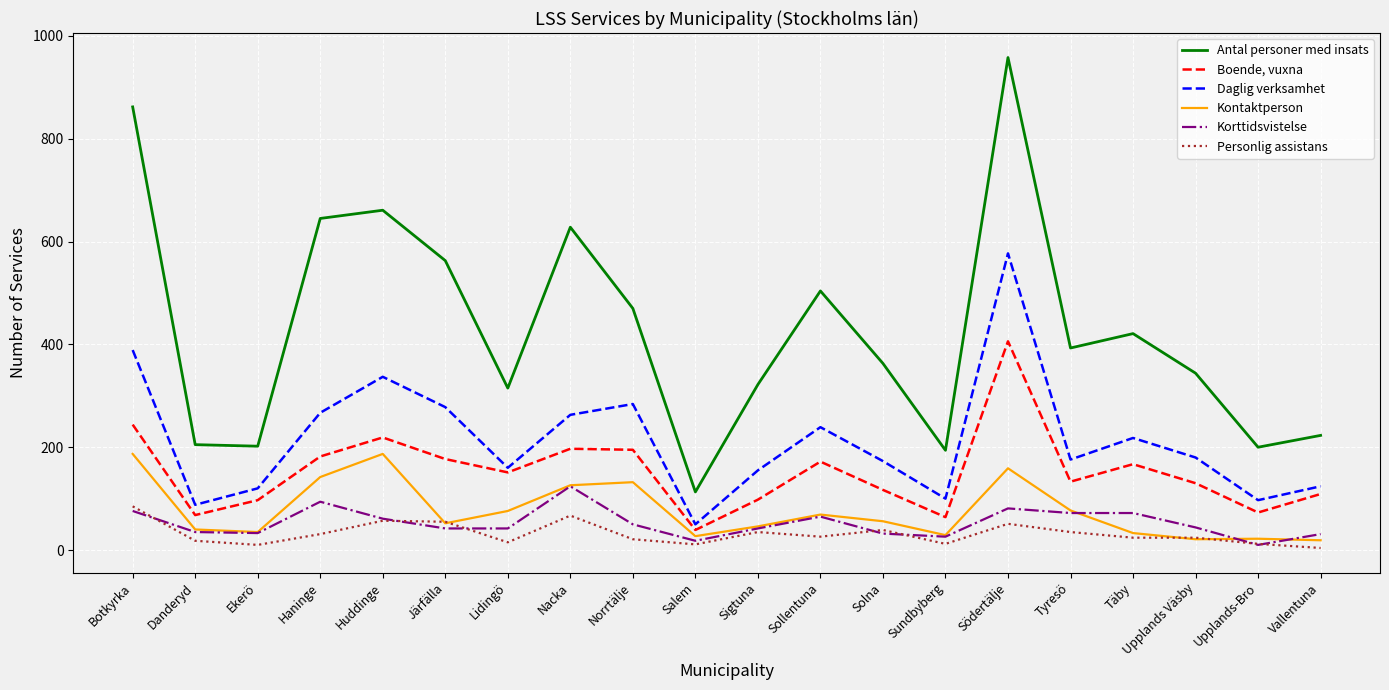

True or false: Daglig verksamhet and Personlig assistans intersect in this chart.

False